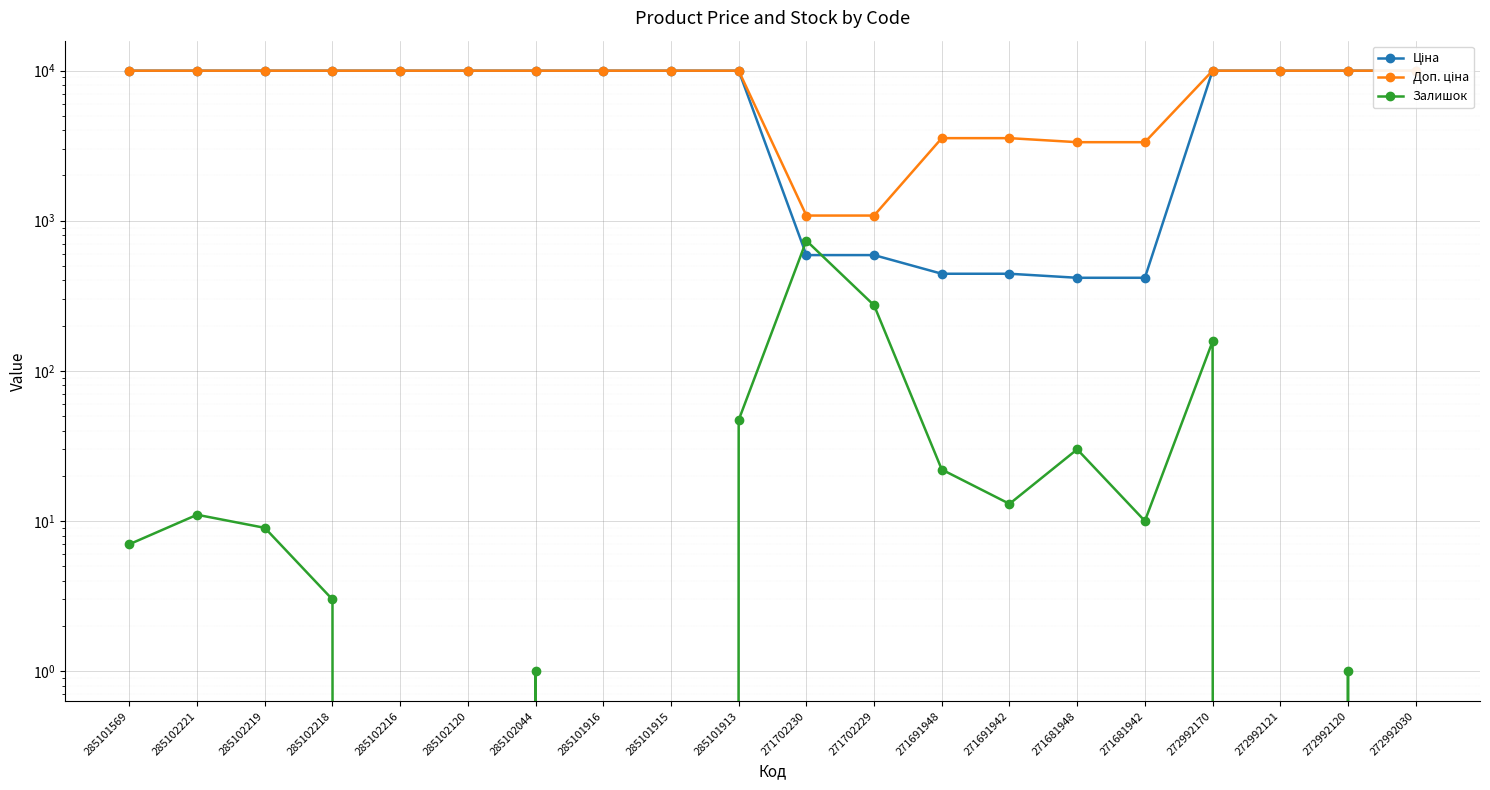

What is the approximate value of Залишок at 271702230?

736.0